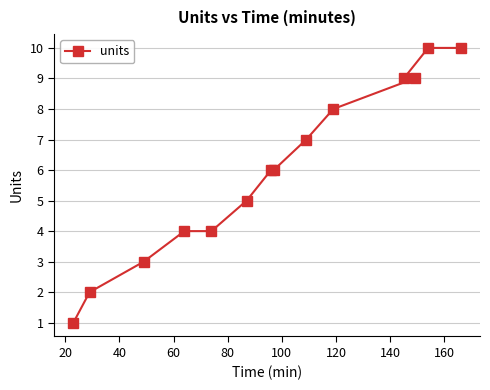

What is the smallest value displayed?

1